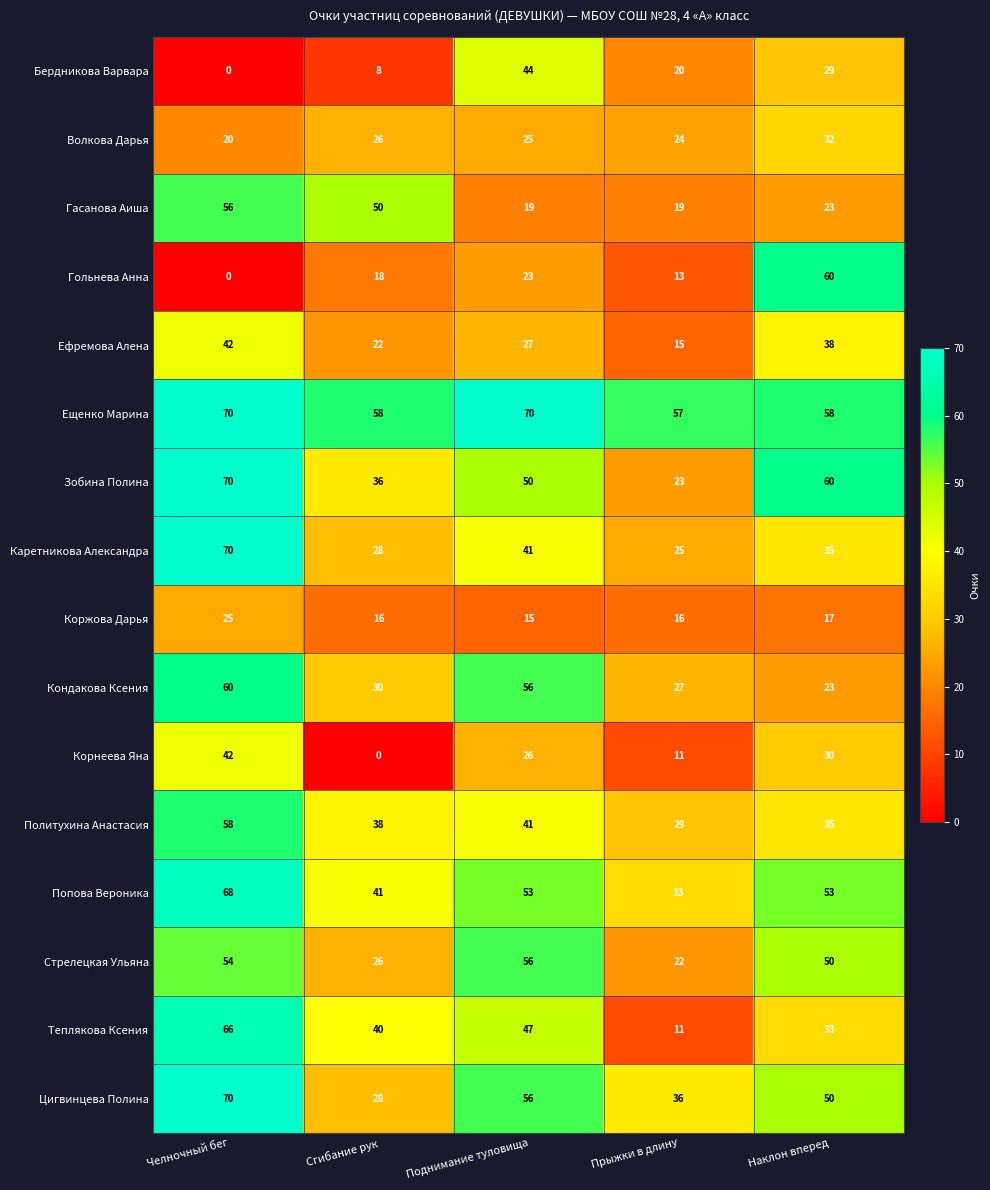

At which category is the sum across all series the highest?

Челночный бег